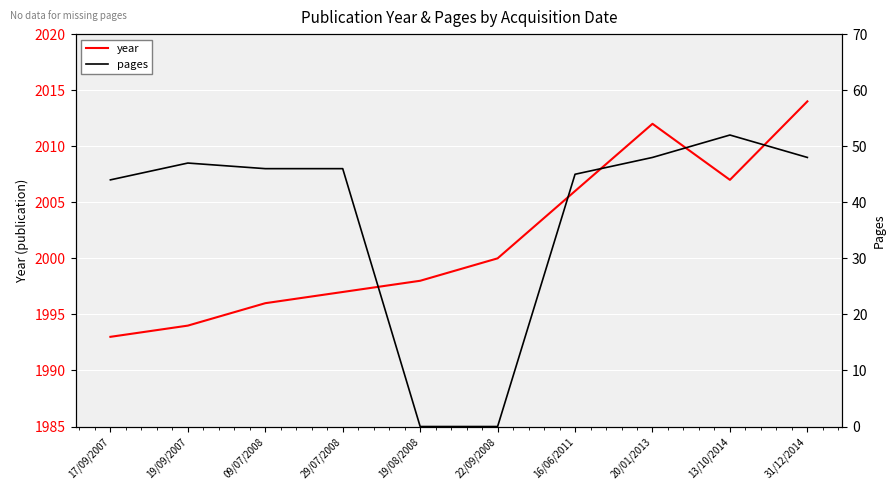

In year, how many points are higher than both neighbors (excluding endpoints)?

1